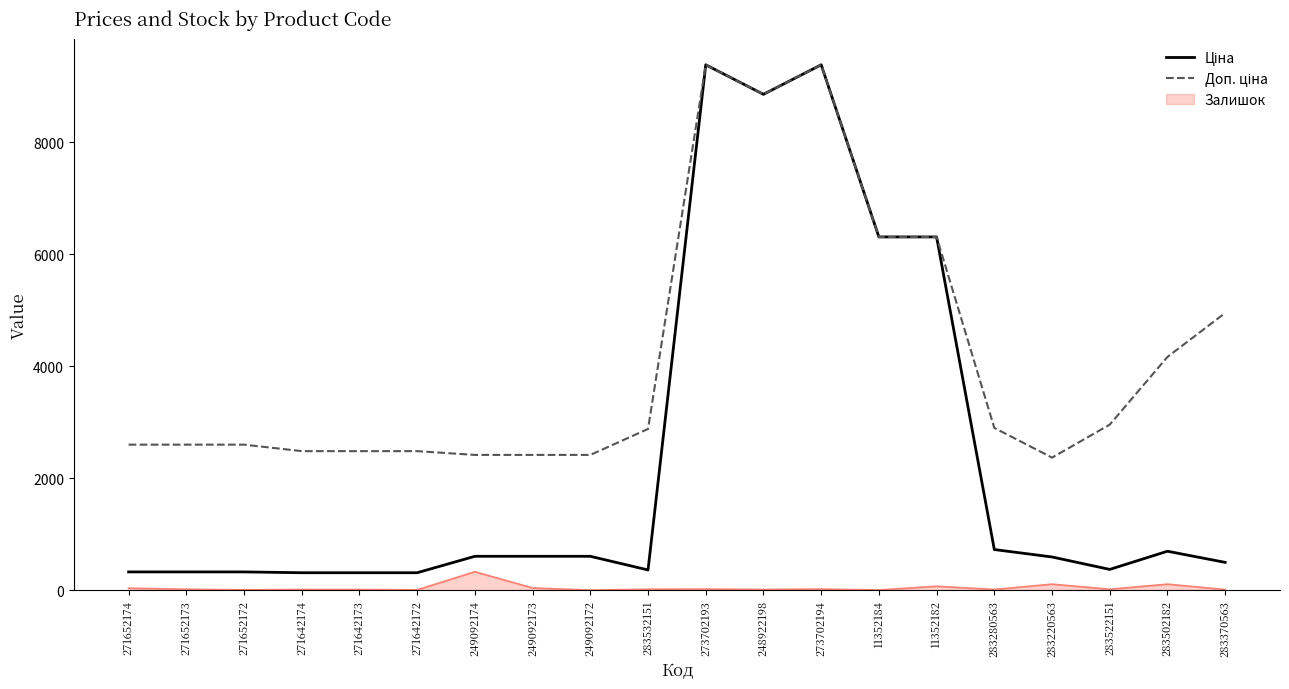

The value of Залишок at 249092172 is 0.0. True or false?

True